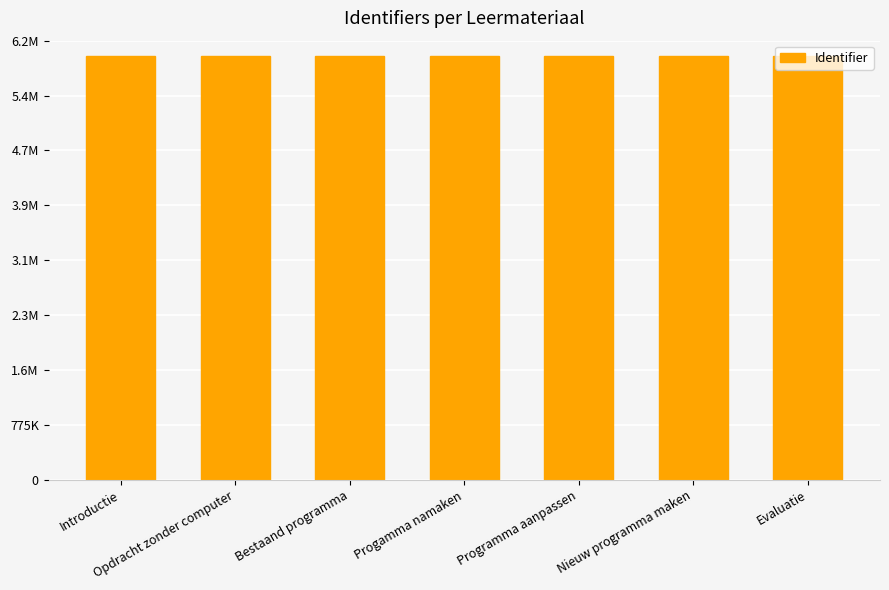

Are the bars horizontal?

No